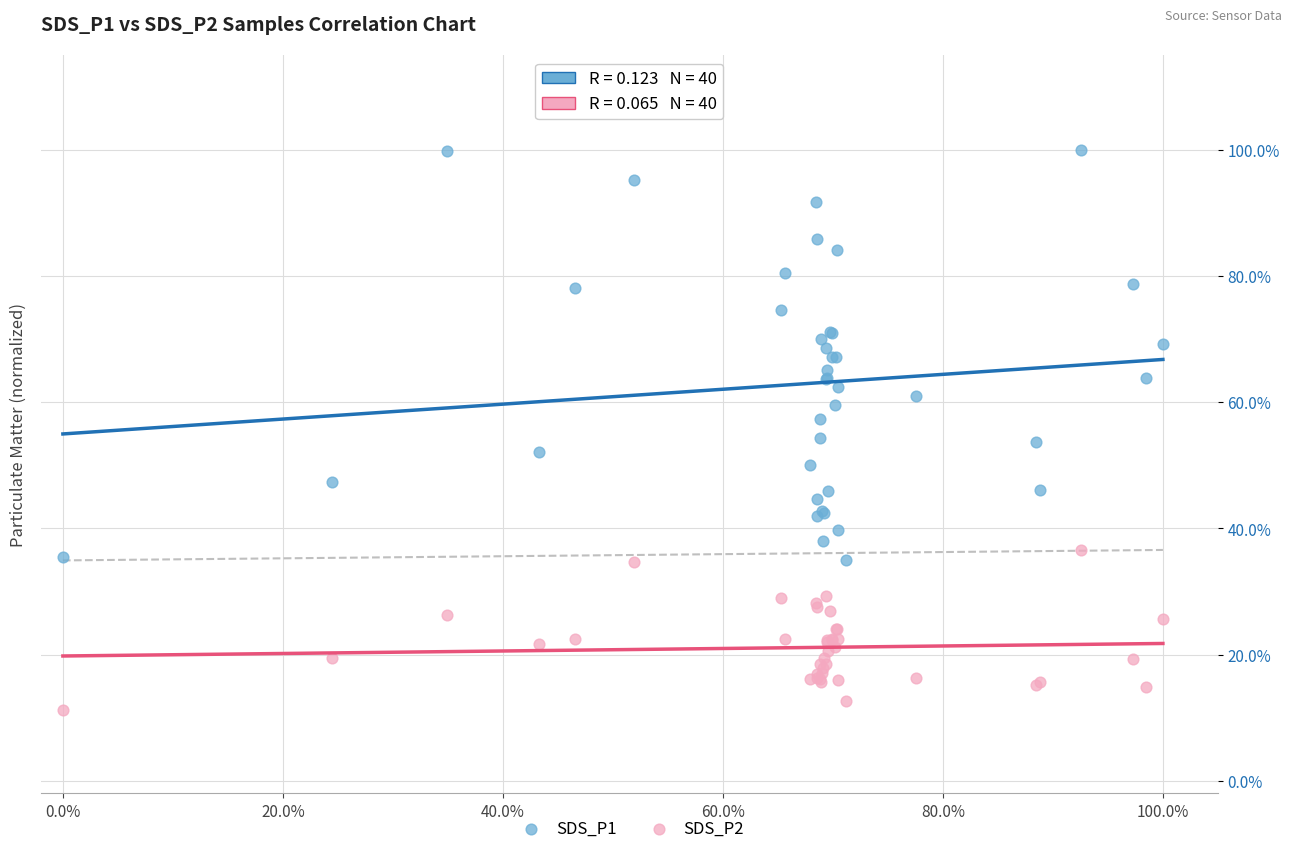

Which series has the largest Y range (max minus min)?

SDS_P1